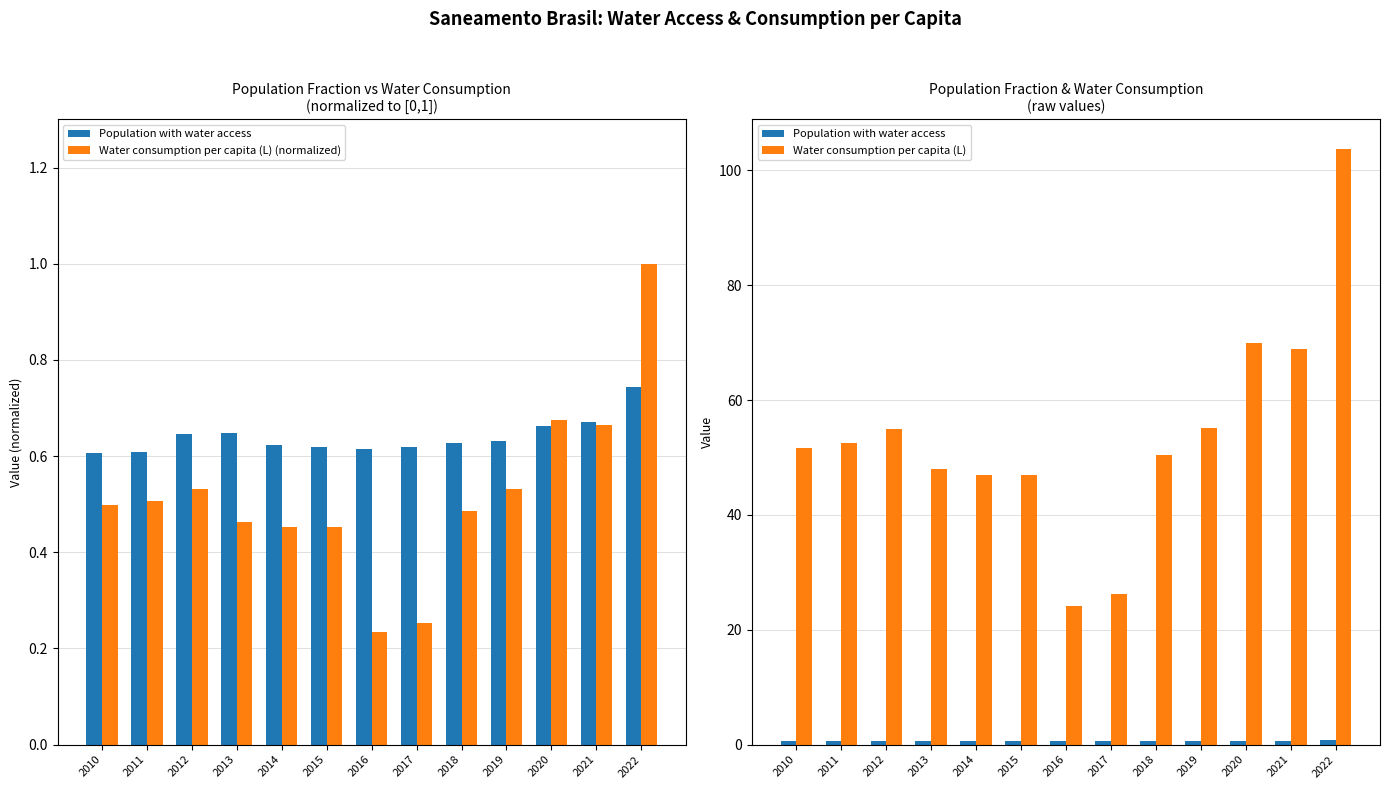

Reading left to right, what are all the values shown in this chart?

Population with water access: 2010=0.6	2011=0.6	2012=0.6	2013=0.6	2014=0.6	2015=0.6	2016=0.6	2017=0.6	2018=0.6	2019=0.6	2020=0.7	2021=0.7	2022=0.7
Water consumption per capita (L) (normalized): 2010=0.5	2011=0.5	2012=0.5	2013=0.5	2014=0.5	2015=0.5	2016=0.2	2017=0.3	2018=0.5	2019=0.5	2020=0.7	2021=0.7	2022=1.0
Water consumption per capita (L): 2010=51.6	2011=52.5	2012=55.0	2013=48.0	2014=47.0	2015=47.0	2016=24.2	2017=26.3	2018=50.4	2019=55.2	2020=69.9	2021=68.8	2022=103.7